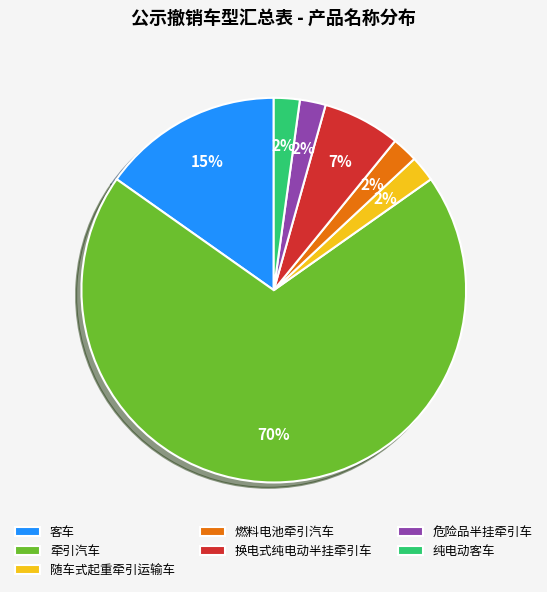

Is the sum of 换电式纯电动半挂牵引车 and 燃料电池牵引汽车 greater than half?

No